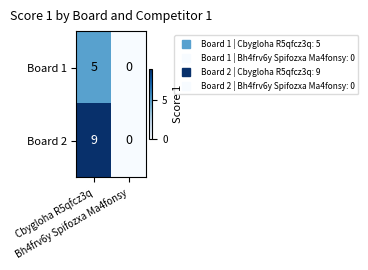

What is the sum of all Board 1 values?

5